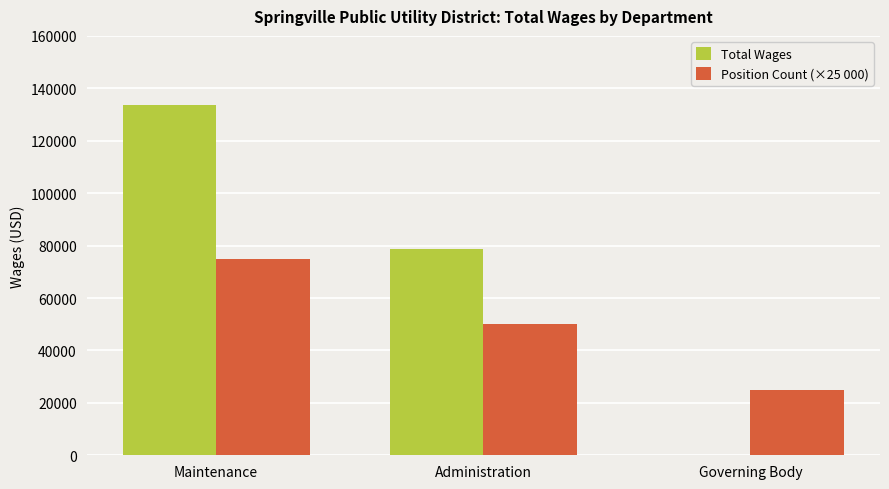

Between Administration and Governing Body, which series saw the biggest shift?

Total Wages